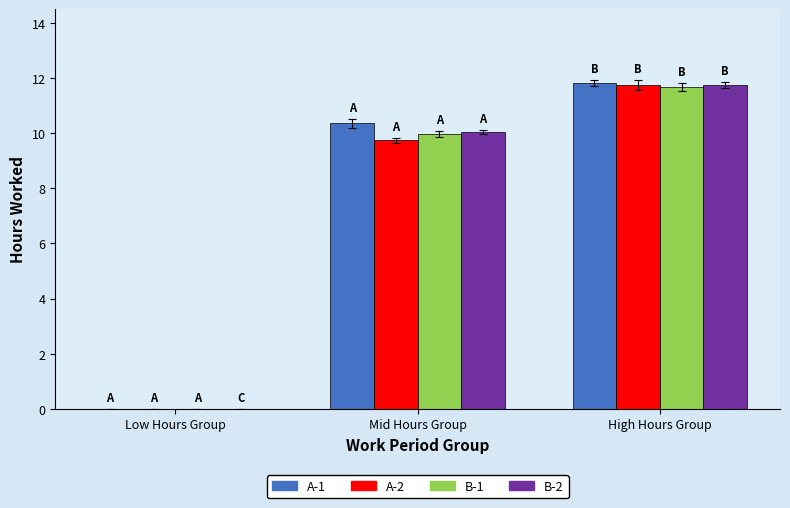

What is the total value across all series at High Hours Group?

47.0